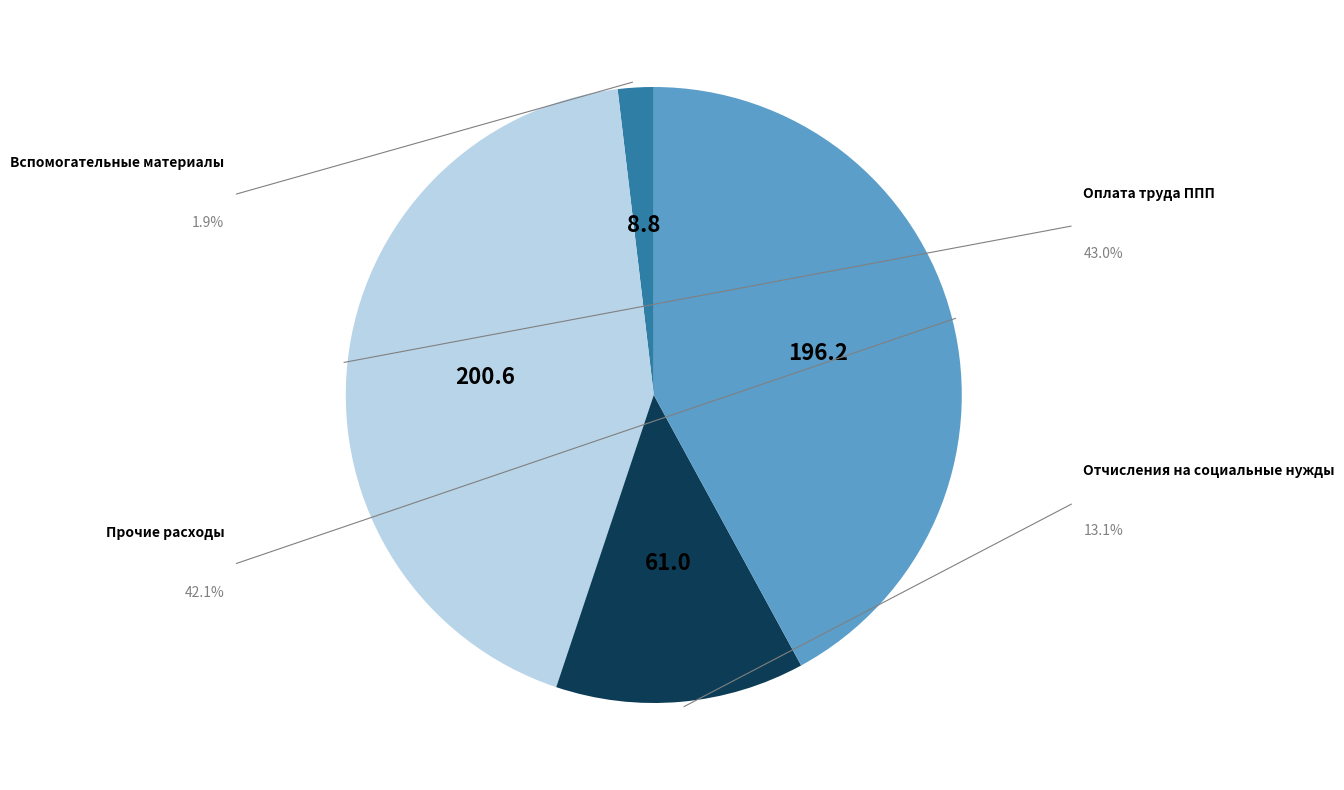

What percentage is the Отчисления на социальные нужды slice, to the nearest percent?

13%